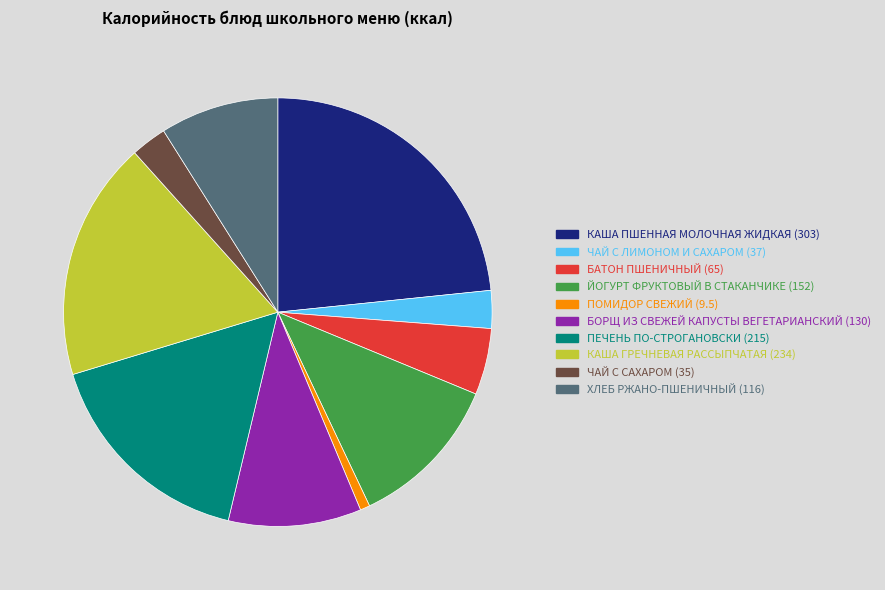

True or false: БАТОН ПШЕНИЧНЫЙ accounts for 5% of the total.

True